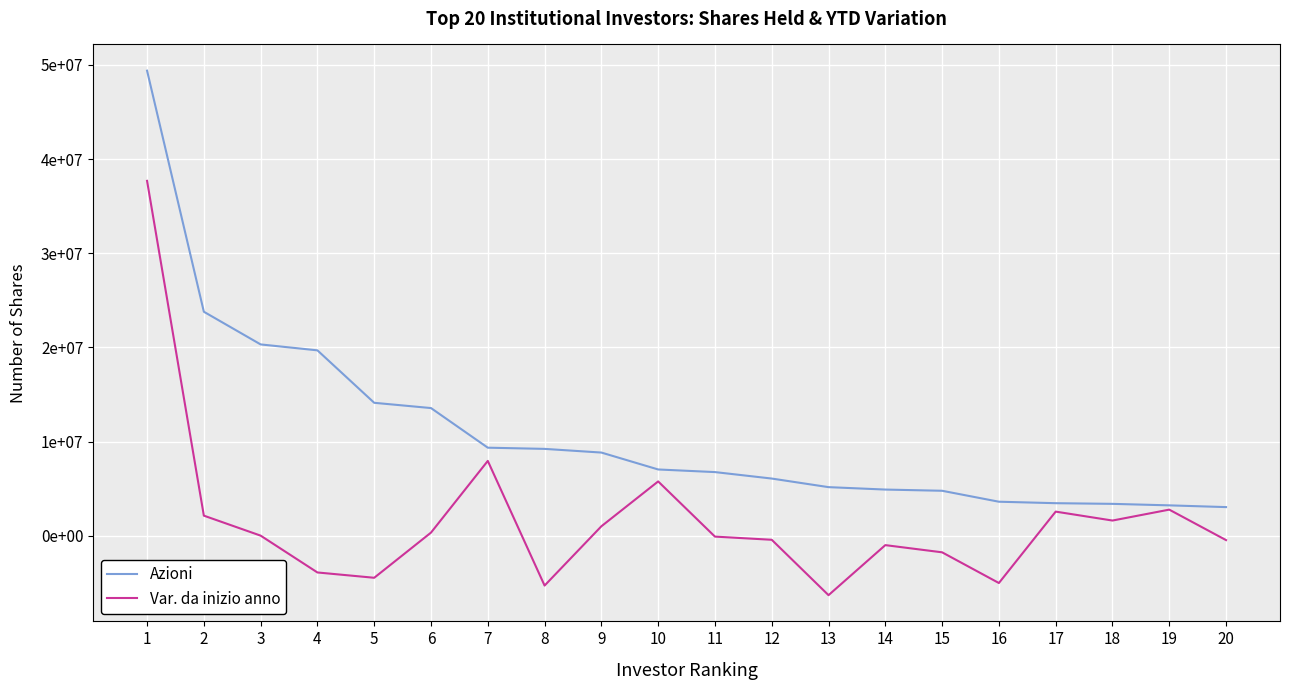

Is this an area chart (filled region under the line)?

No